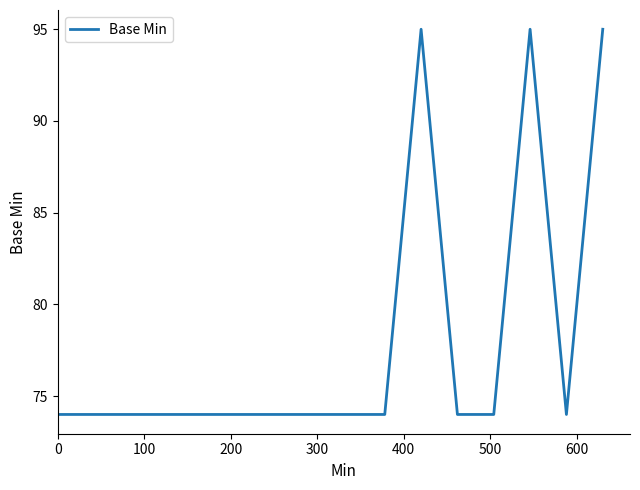

What is the difference between the maximum and minimum values?

21